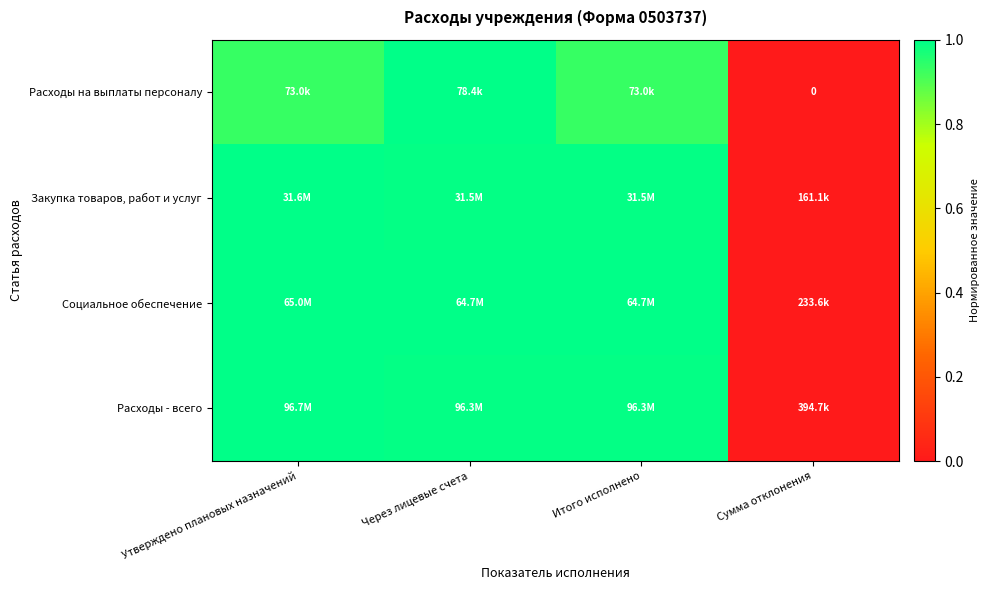

The value of Социальное обеспечение at Утверждено плановых назначений is 1.6. True or false?

False